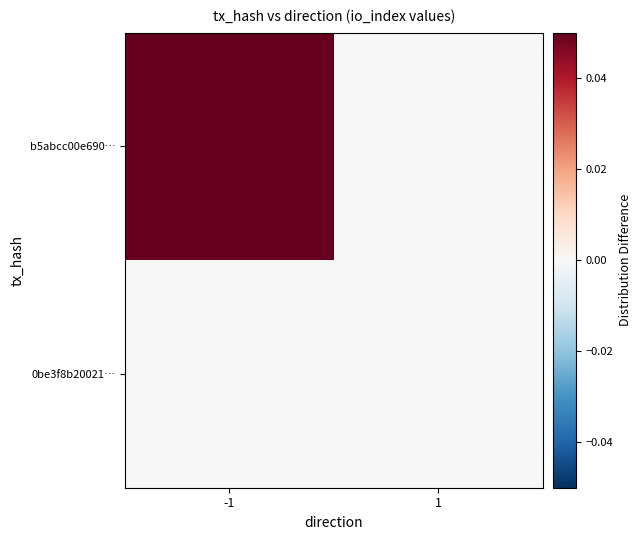

Which series changed the most between -1 and 1?

b5abcc00e690…